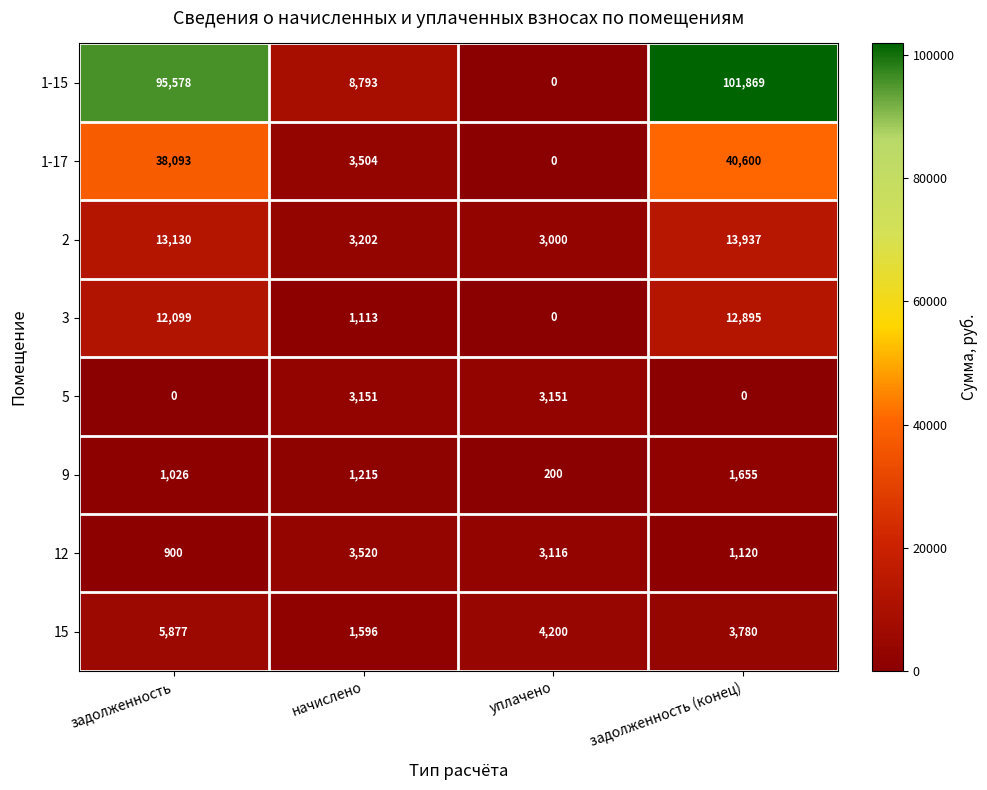

Which series has the widest spread of values?

1-15